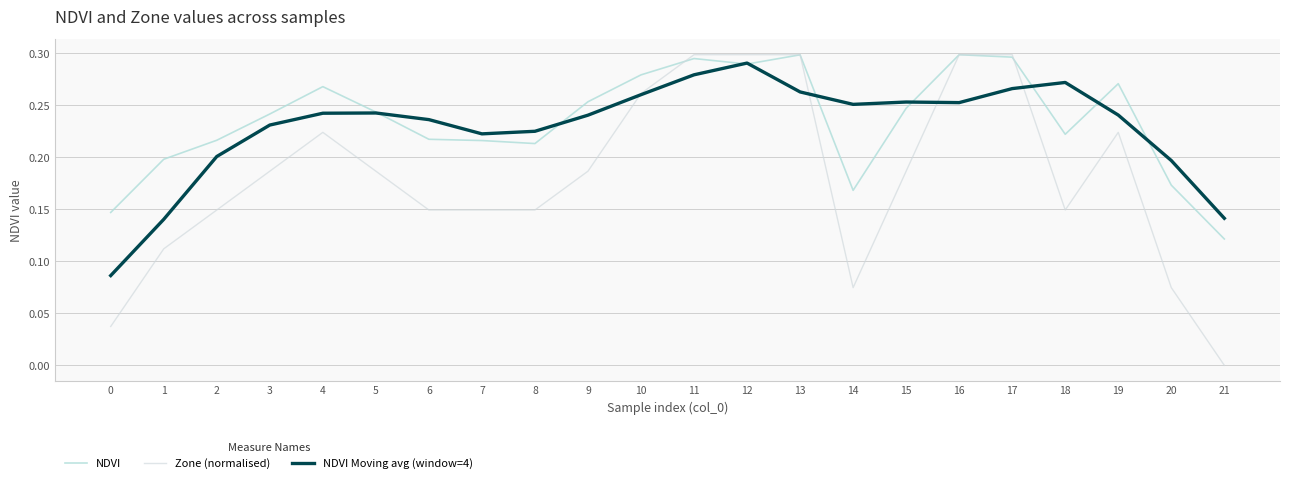

Rank the series by their maximum value, from lowest to highest.

NDVI Moving avg (window=4), NDVI, Zone (normalised)